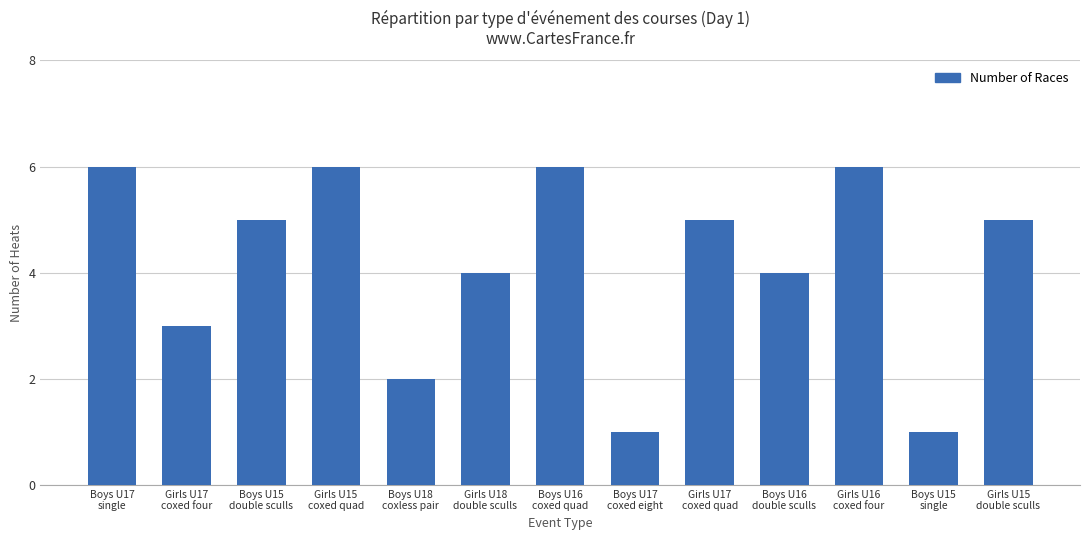

The value at Boys U16
double sculls is 6. True or false?

False